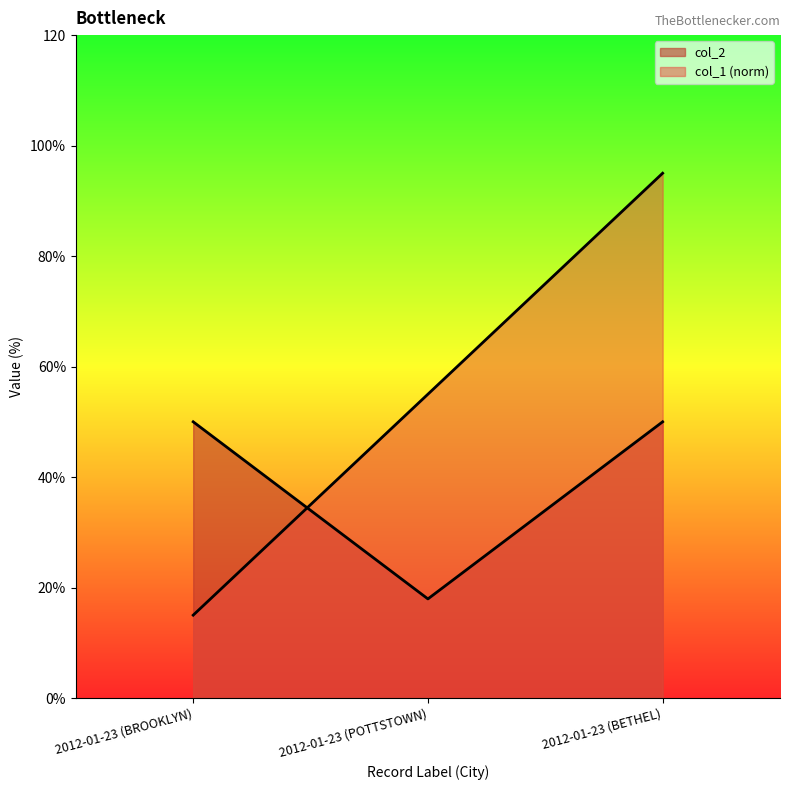

Reading left to right, extract all data points from this chart.

col_2: 2012-01-23 (BROOKLYN)=50.0	2012-01-23 (POTTSTOWN)=17.9	2012-01-23 (BETHEL)=50.0
col_1: 2012-01-23 (BROOKLYN)=15.0	2012-01-23 (POTTSTOWN)=55.0	2012-01-23 (BETHEL)=95.0